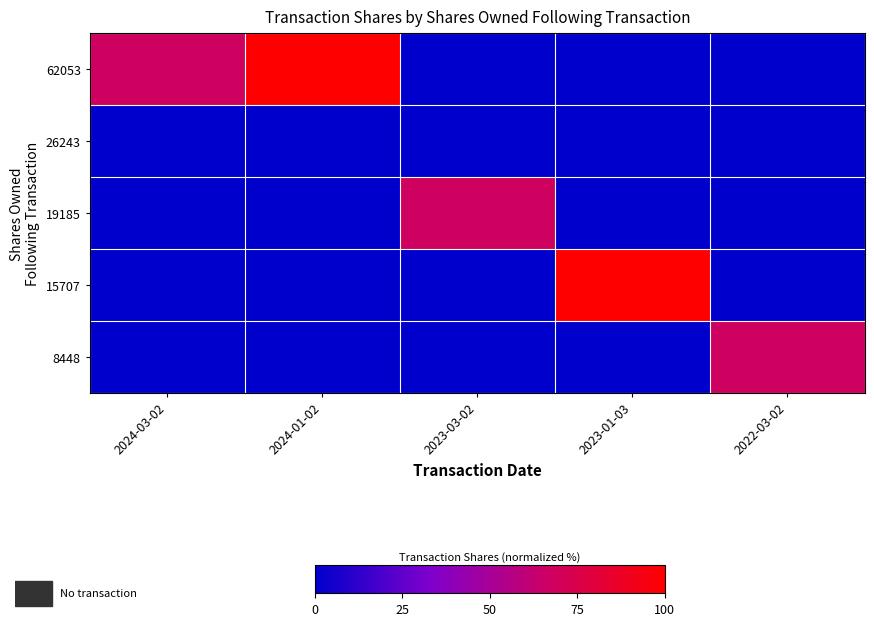

At which category does the chart reach its peak across all series?

2024-01-02